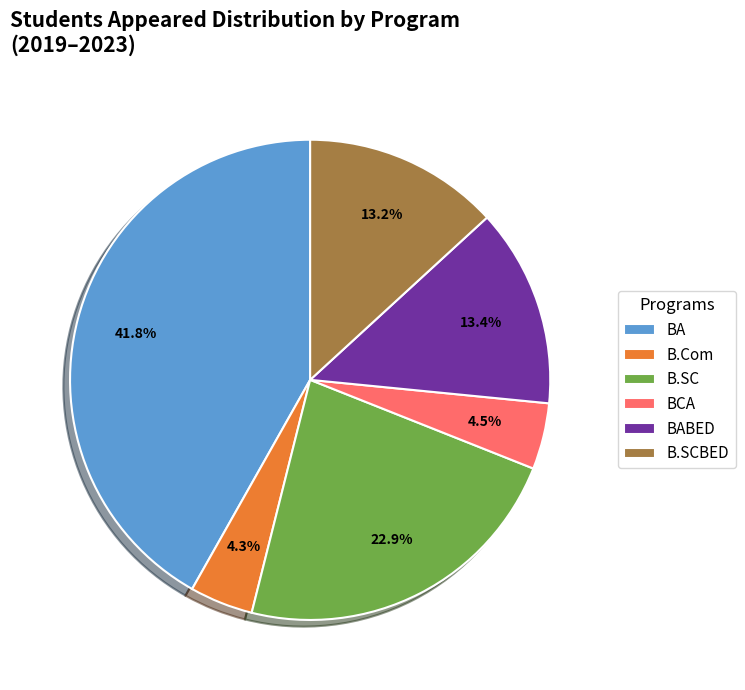

Combined, what portion of the pie is BA and BCA?

46.3%